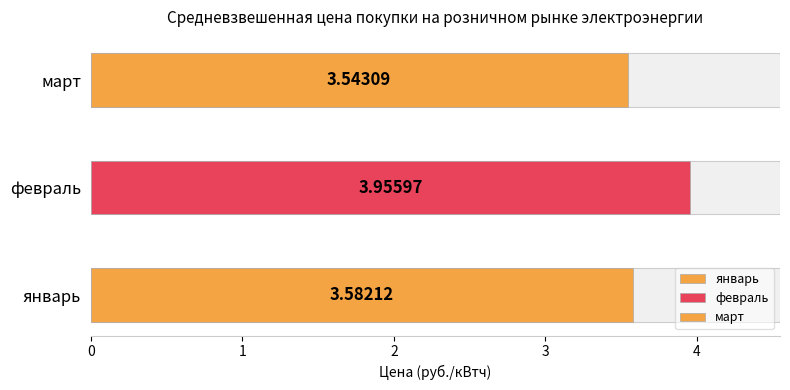

Which has a higher value, февраль or март?

февраль